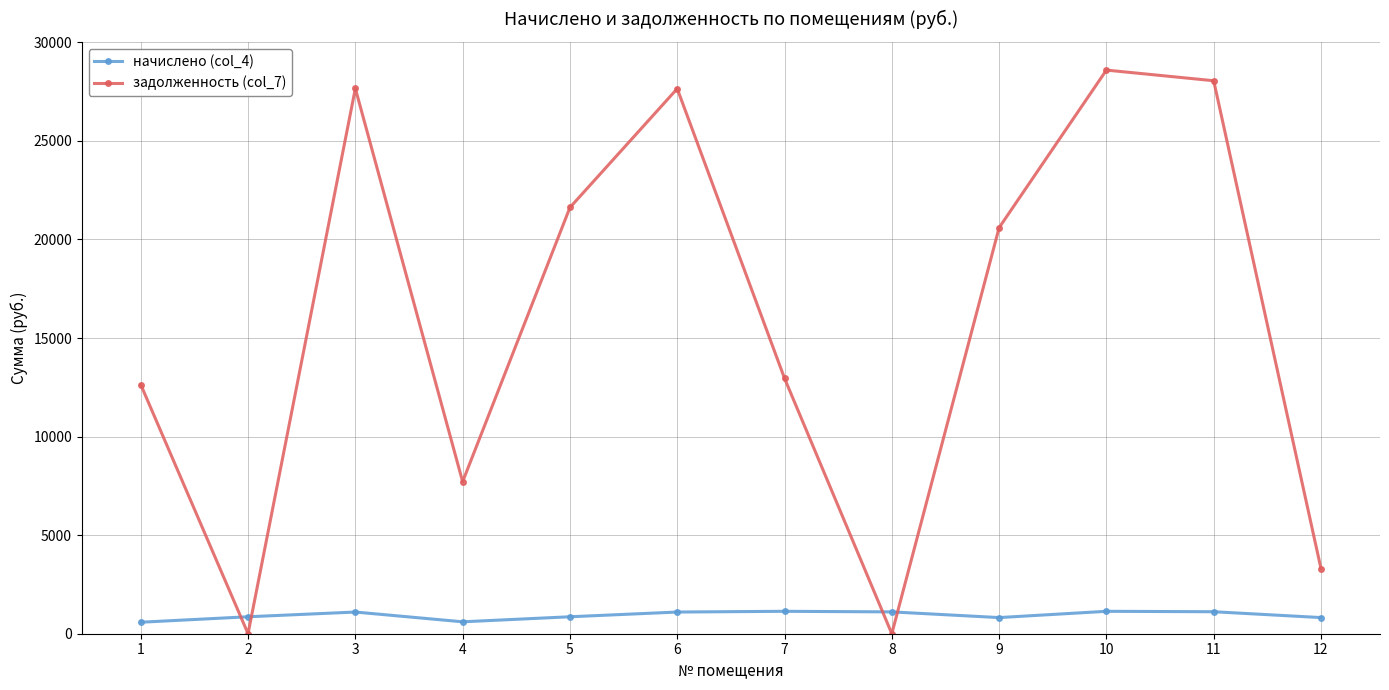

Rank the series by their average value, from highest to lowest.

задолженность (col_7), начислено (col_4)